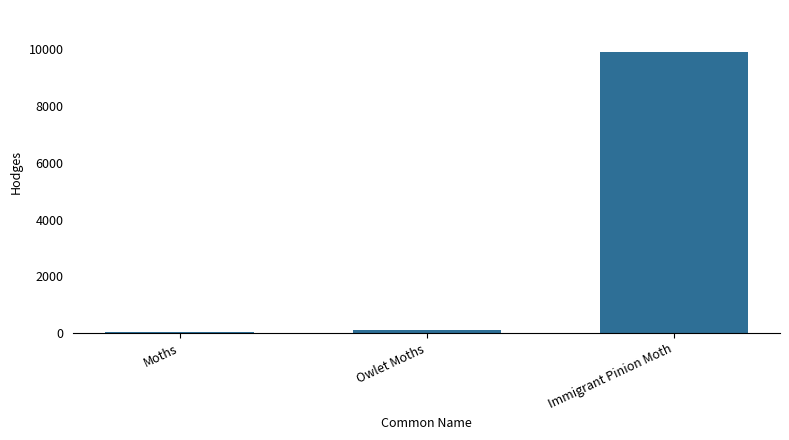

Which label corresponds to the largest value in the chart?

Immigrant Pinion Moth